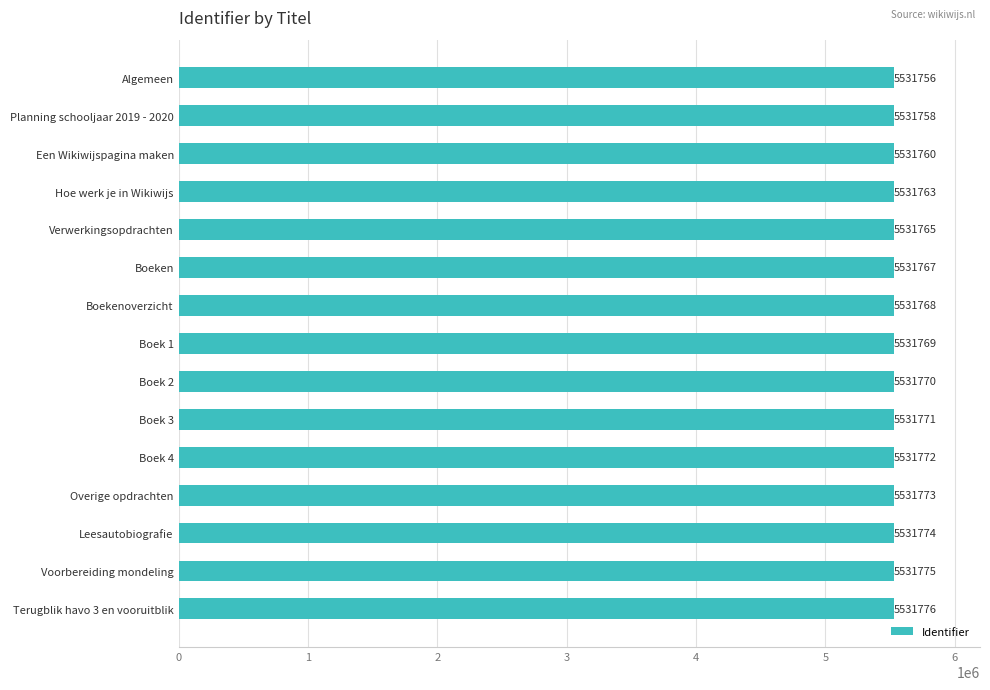

Is it true that the value at Boekenoverzicht is 5531768?

True